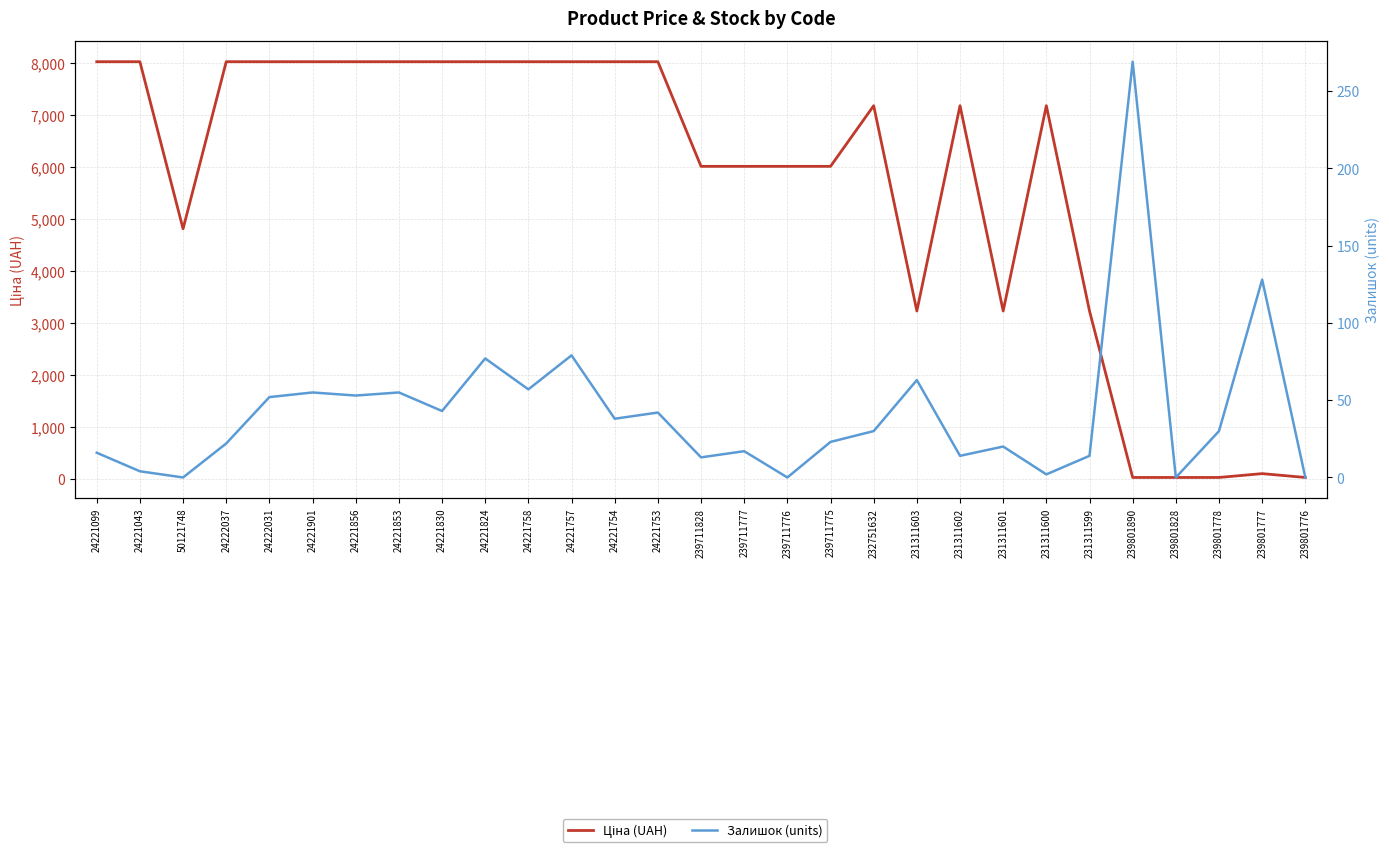

The value of Ціна (UAH) at 239711775 is 6008.1. True or false?

True